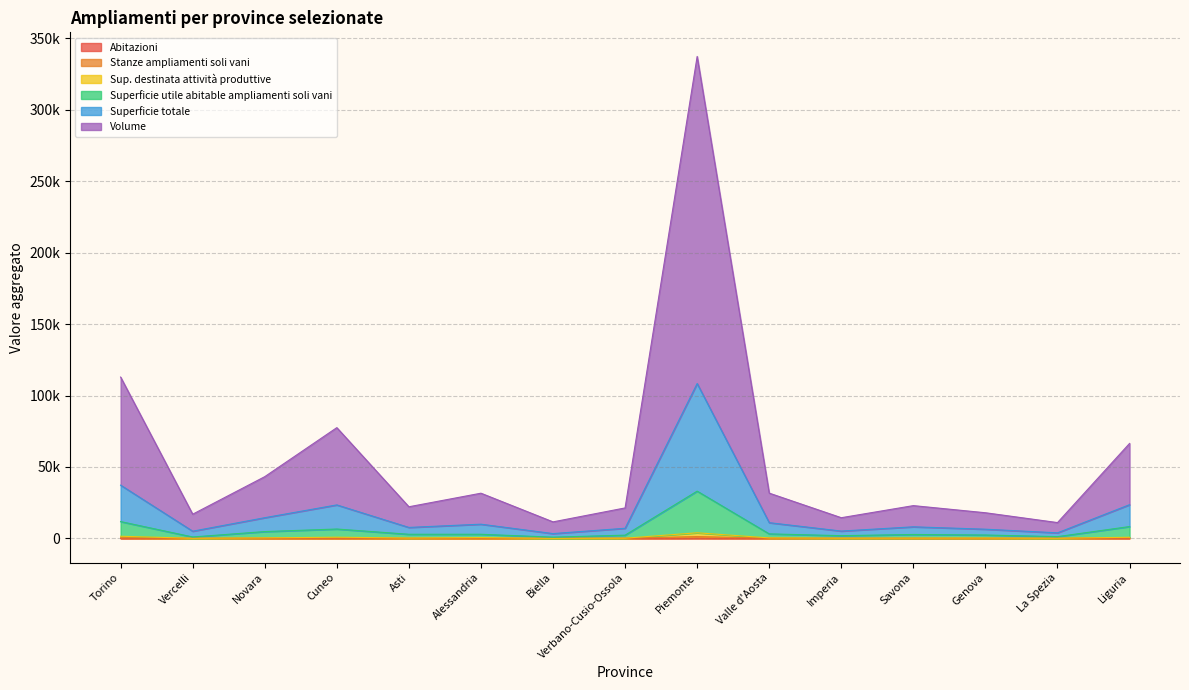

True or false: Sup. destinata attività produttive has more than 1 interior local peaks.

True